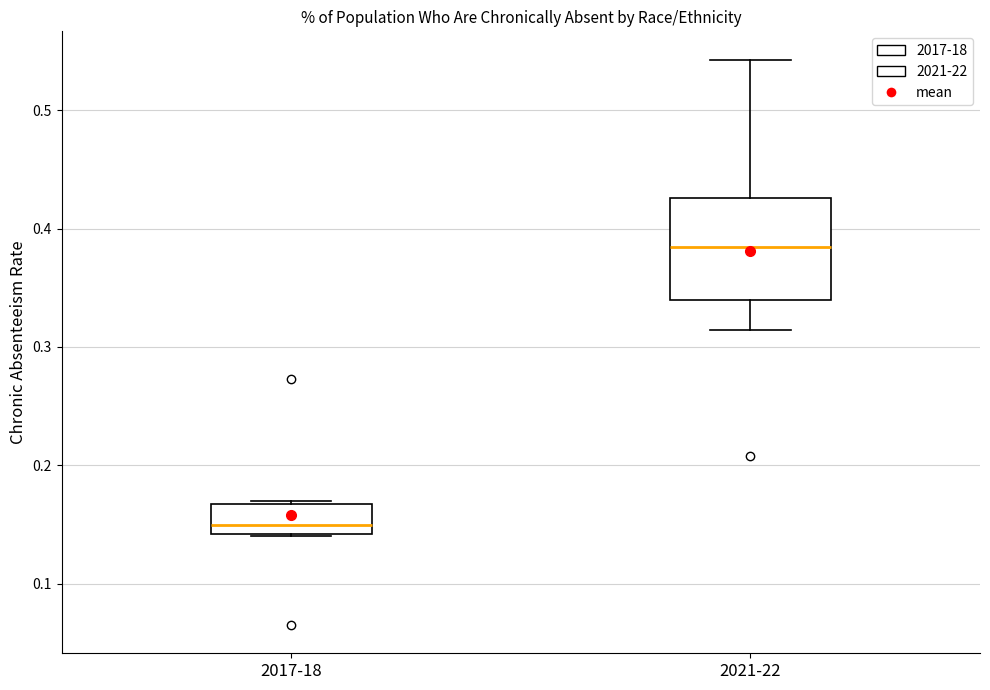

Which box's median line is the lowest?

2017-18